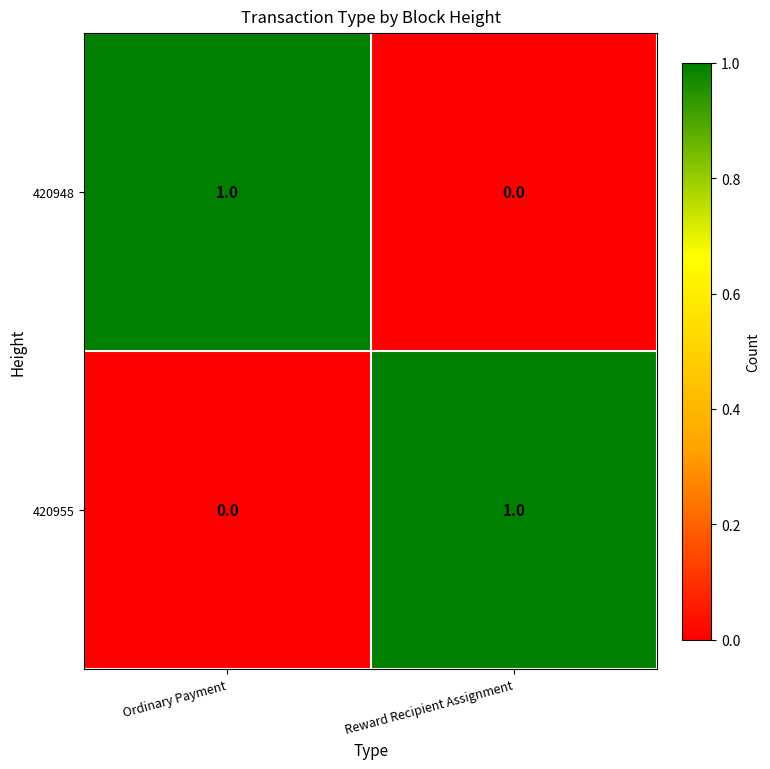

Rank the series at Reward Recipient Assignment from lowest to highest value.

420948, 420955